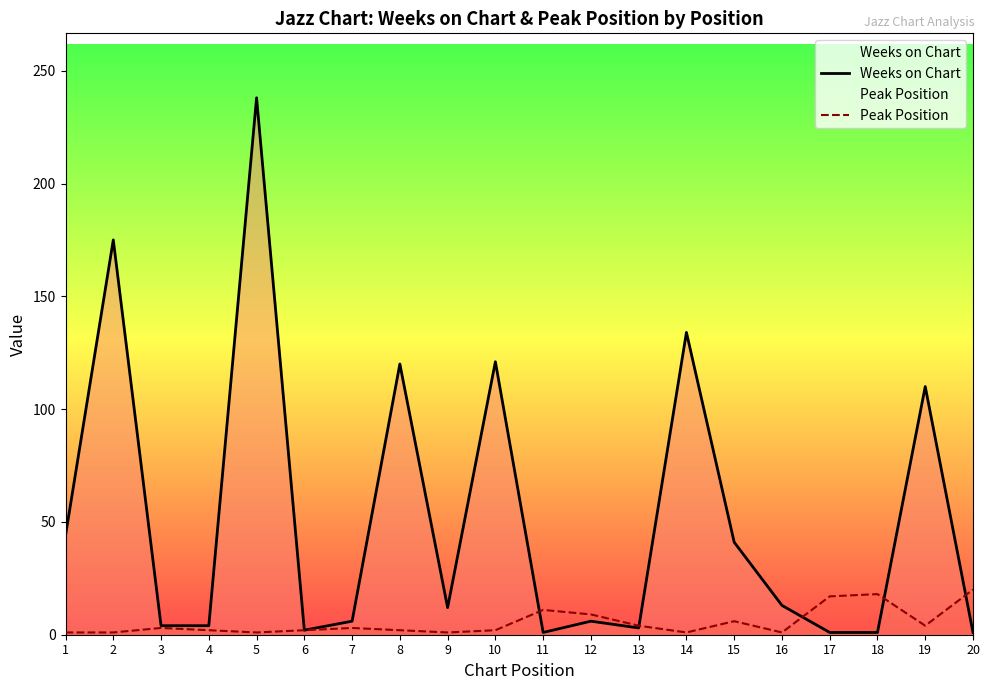

What is the difference between the maximum and minimum values in the Peak Position series?

19